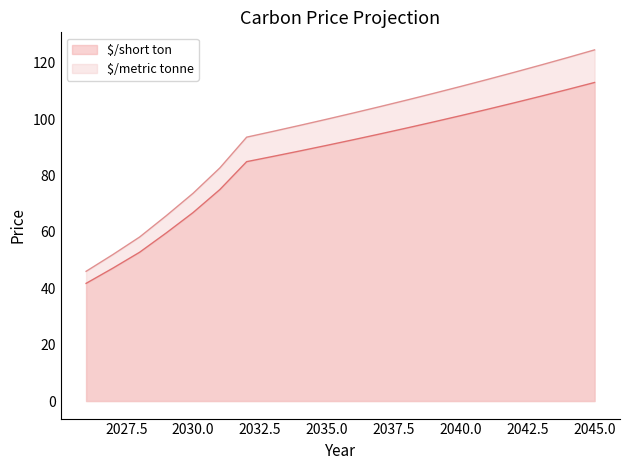

True or false: $/metric tonne has more than 0 points higher than both neighbors.

False